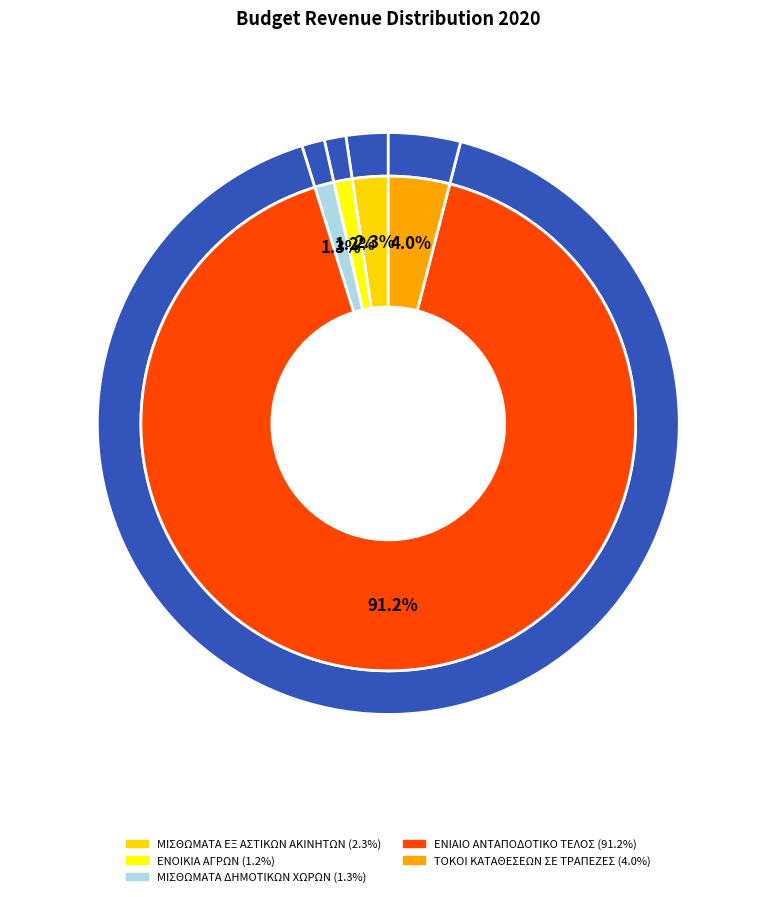

What percentage is the ΜΙΣΘΩΜΑΤΑ ΕΞ ΑΣΤΙΚΩΝ ΑΚΙΝΗΤΩΝ slice, to the nearest percent?

2%